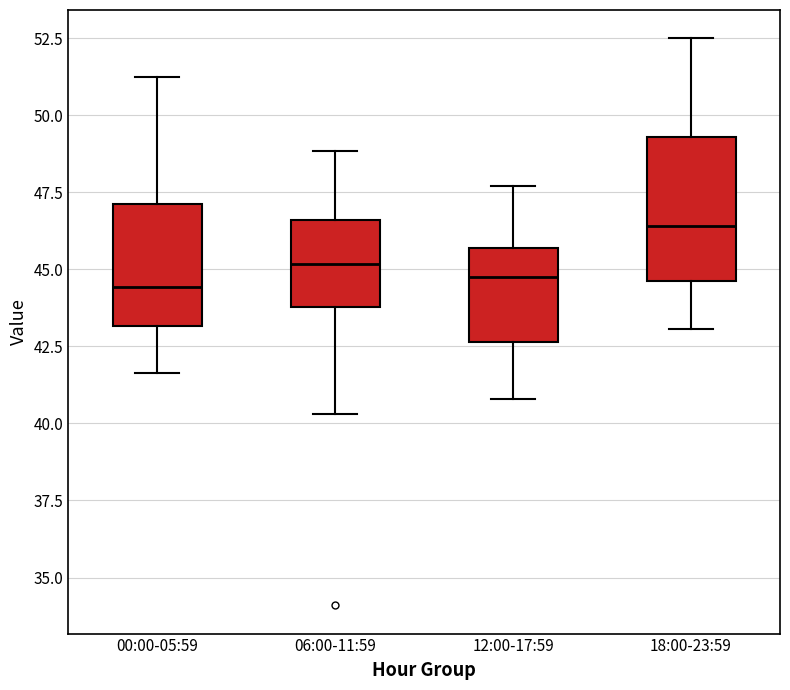

Where does the lower whisker of the box for 00:00-05:59 end on the y-axis? The values are not printed on the chart, so give them approximately, as read against the axis.

41.5